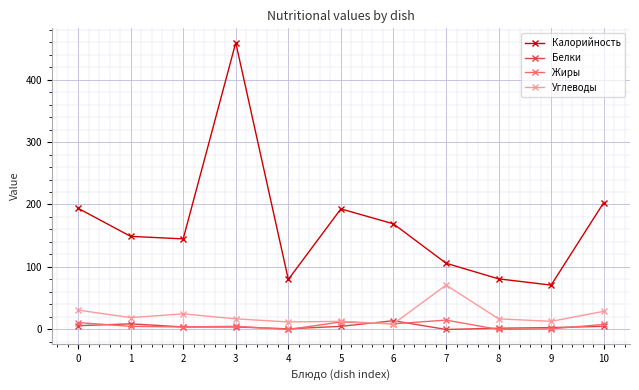

What is the total value across all series at 2?

178